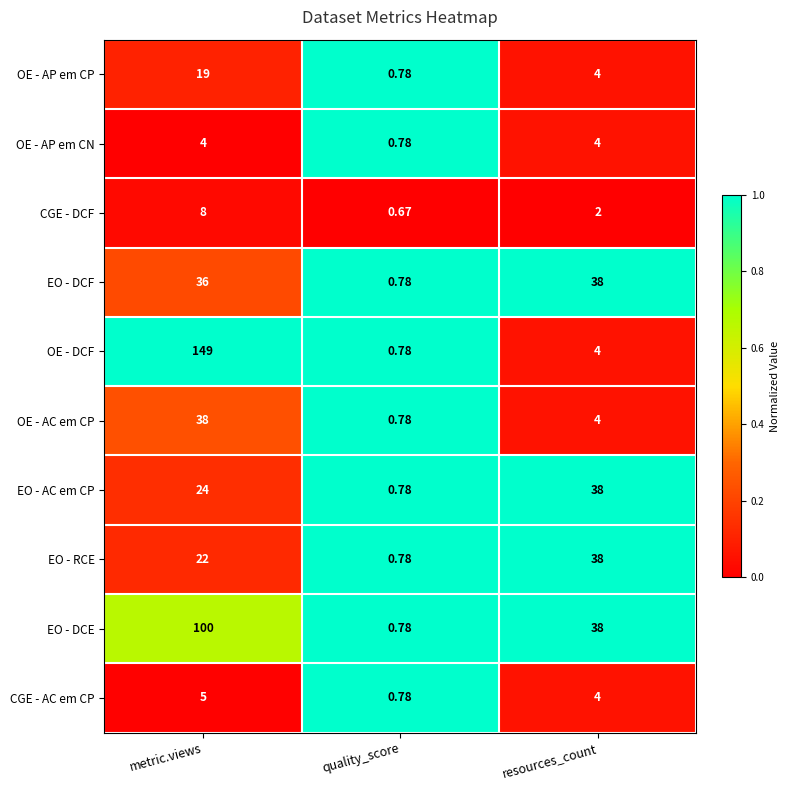

Which series has the largest range (max minus min)?

OE - DCF